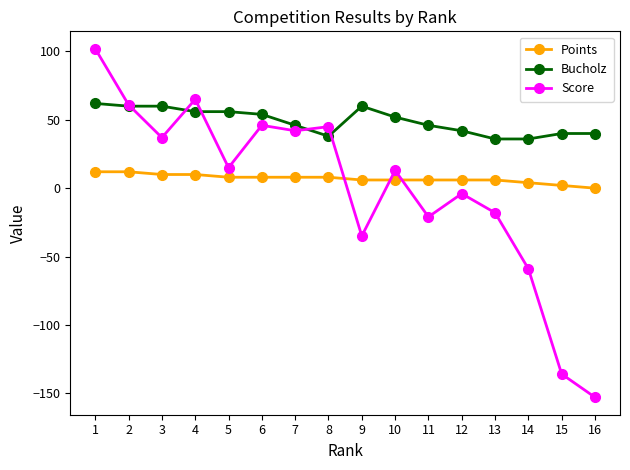

What is the difference between the Bucholz values at 15 and 2?

20